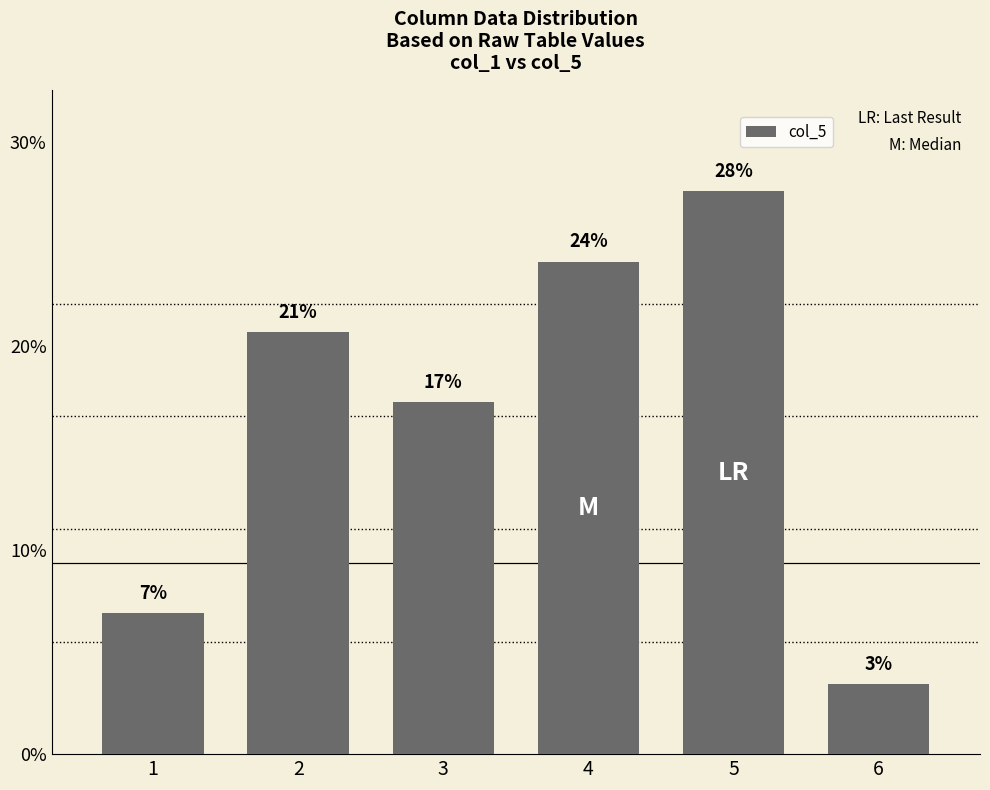

What is the smallest value displayed?

3.4